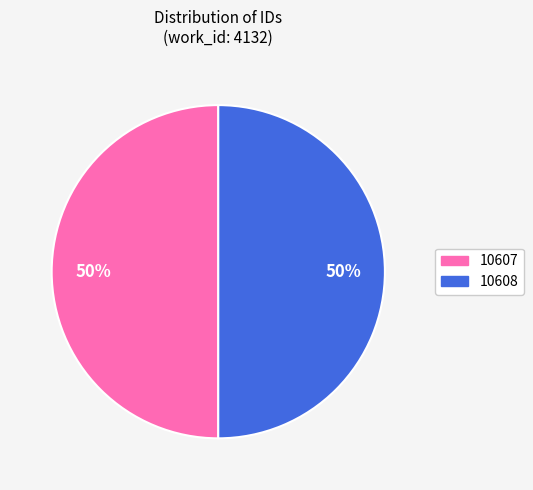

Combined, do 10608 and 10607 account for over 50%?

Yes